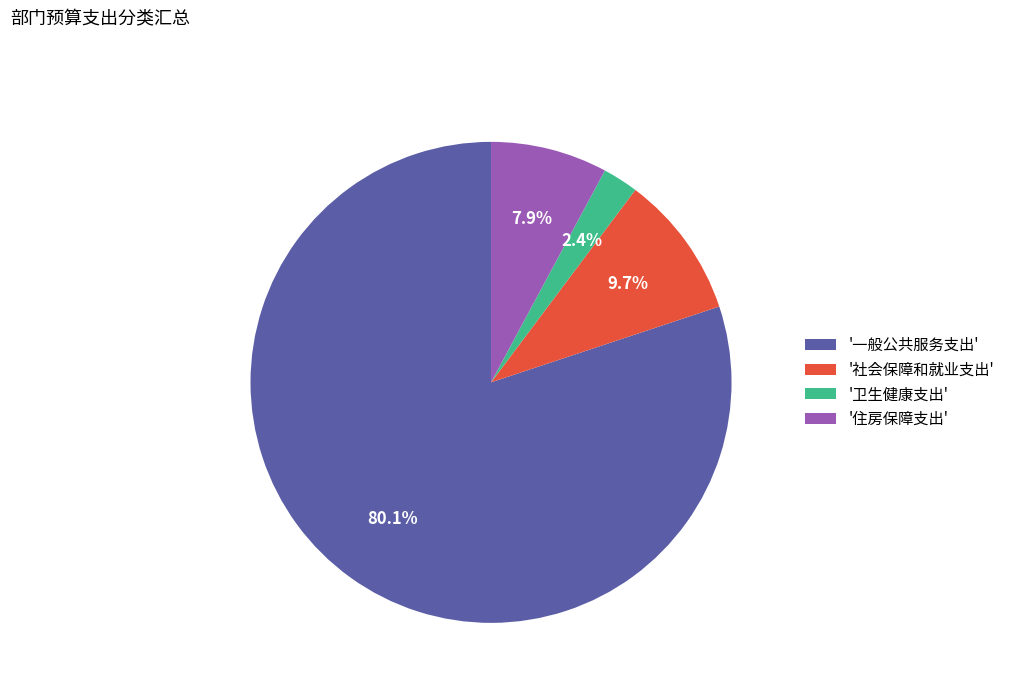

Combined, do '一般公共服务支出' and '卫生健康支出' account for over 50%?

Yes